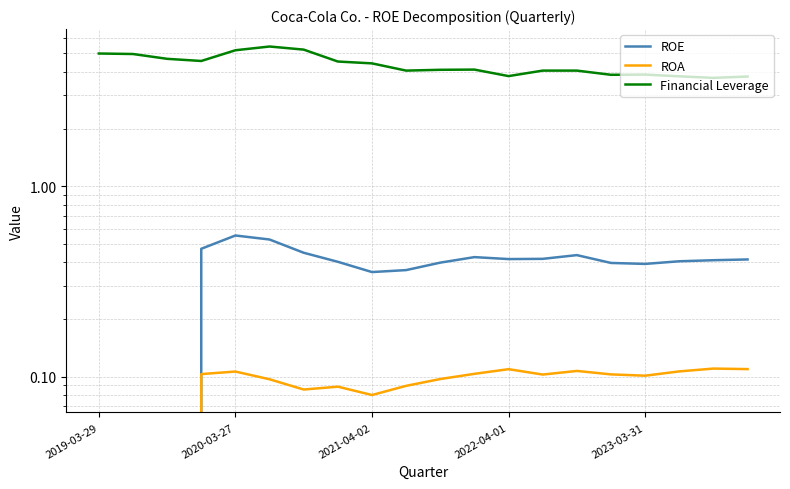

Which series has the largest total across all categories?

Financial Leverage